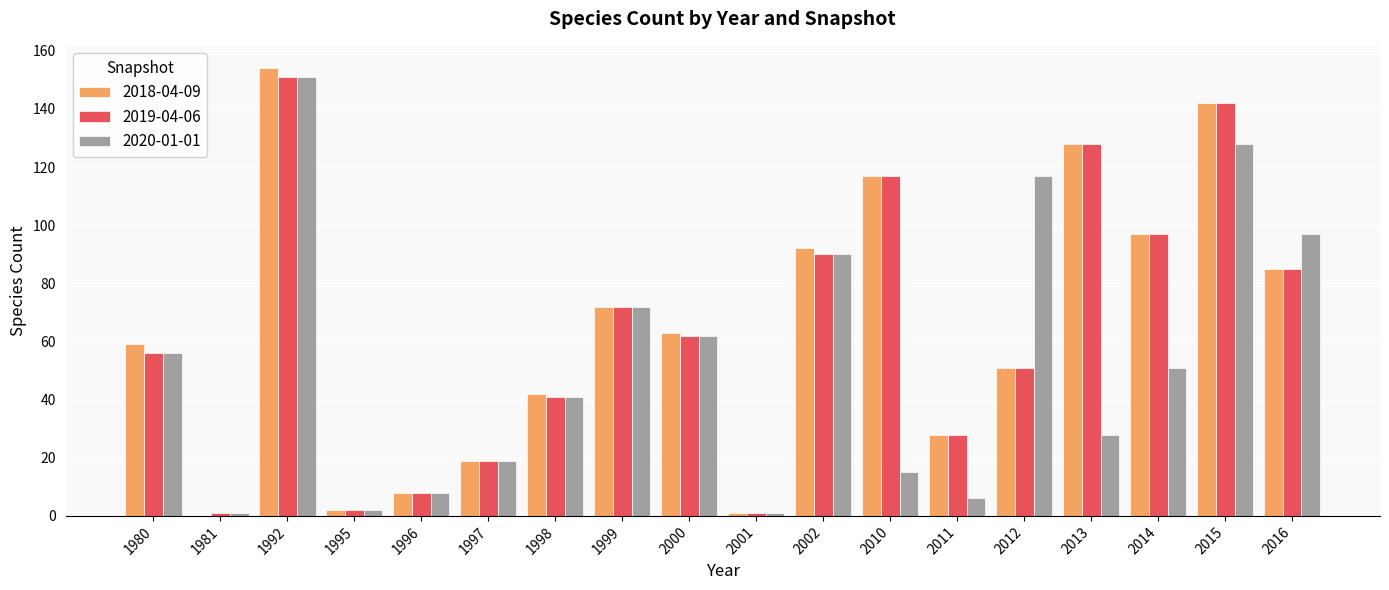

The value of 2019-04-06 at 1997 is 19. True or false?

True